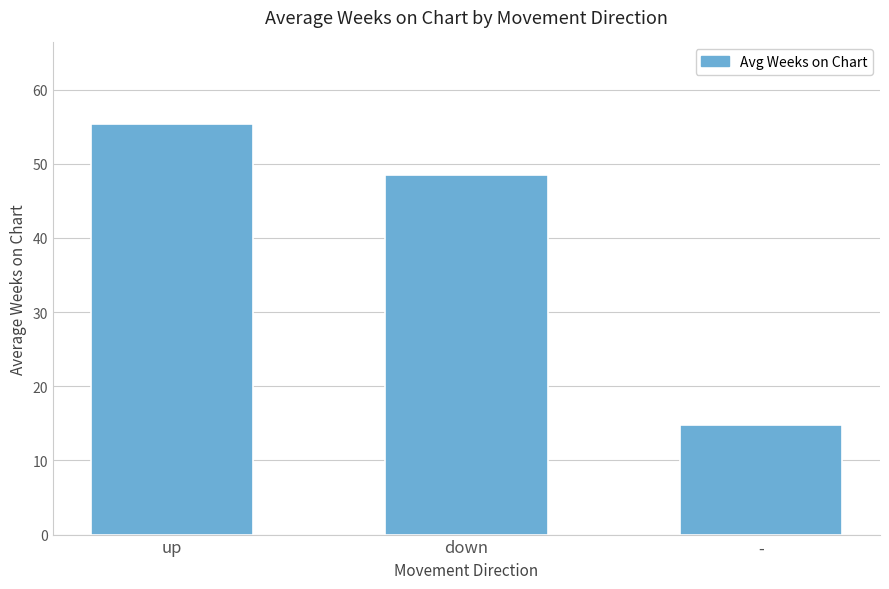

Which has a higher value, down or -?

down